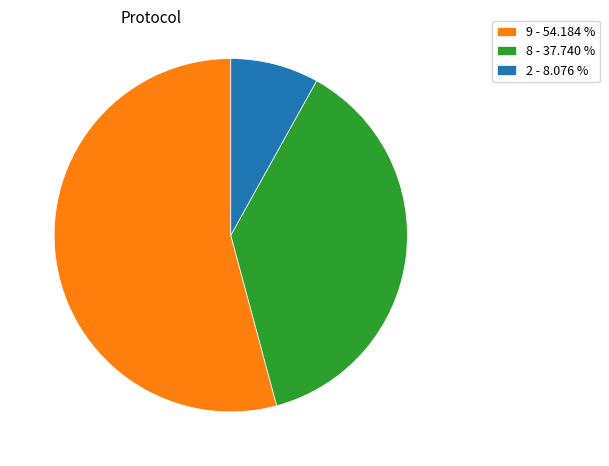

What is the ratio of the value at 9 - 54.184 % to the value at 2 - 8.076 %?

6.7